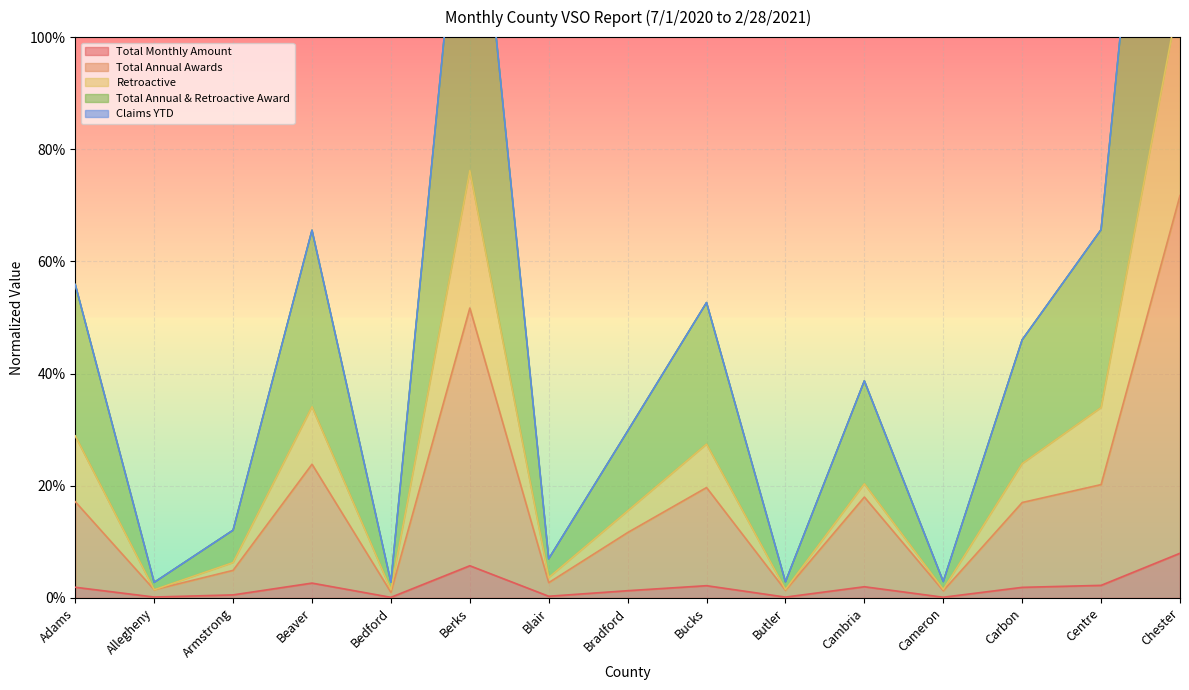

Between Adams and Butler, which series saw the biggest shift?

Total Annual & Retroactive Award